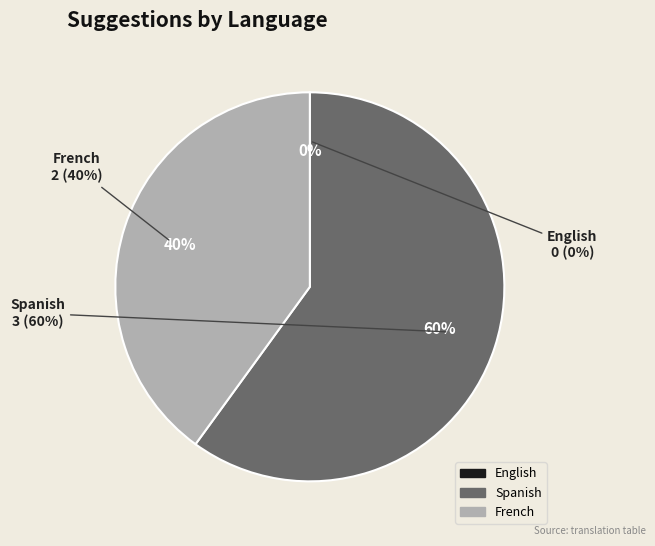

To the nearest percent, what portion does Spanish represent?

60%